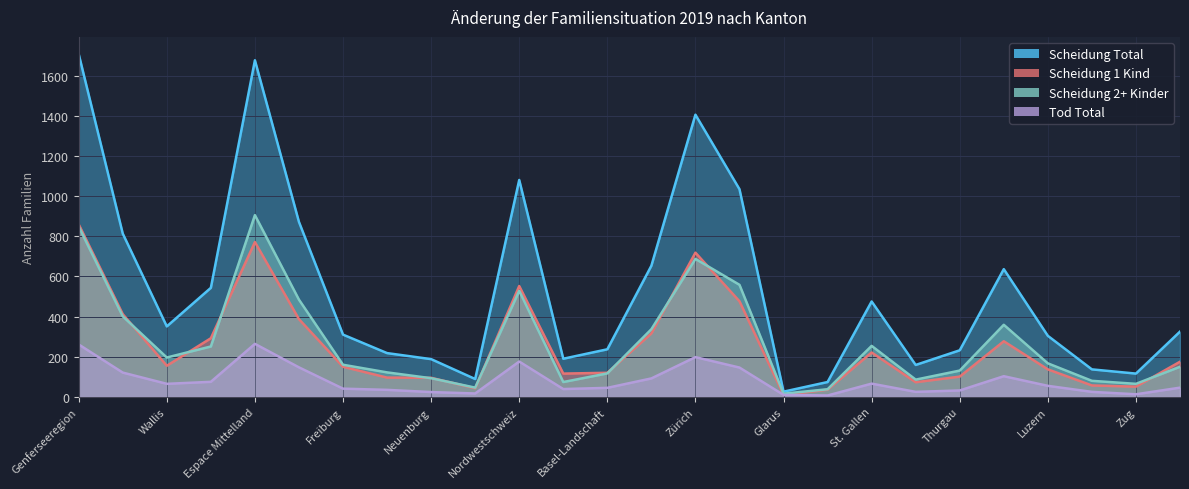

What is the difference between the maximum and minimum values in the Scheidung Total series?

1681